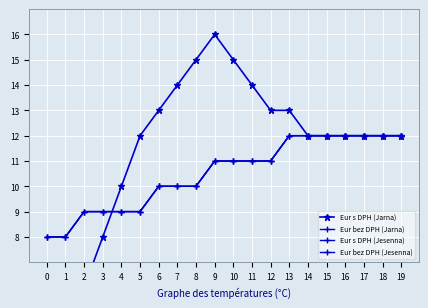

Reading left to right, extract all data points from this chart.

Eur s DPH (Jarna): 0=4	1=5	2=6	3=8	4=10	5=12	6=13	7=14	8=15	9=16	10=15	11=14	12=13	13=13	14=12	15=12	16=12	17=12	18=12	19=12
Eur bez DPH (Jarna): 0=8	1=8	2=9	3=9	4=9	5=9	6=10	7=10	8=10	9=11	10=11	11=11	12=11	13=12	14=12	15=12	16=12	17=12	18=12	19=12
Eur s DPH (Jesenna): 0=8	1=8	2=9	3=9	4=9	5=9	6=10	7=10	8=10	9=11	10=11	11=11	12=11	13=12	14=12	15=12	16=12	17=12	18=12	19=12
Eur bez DPH (Jesenna): 0=8	1=8	2=9	3=9	4=9	5=9	6=10	7=10	8=10	9=11	10=11	11=11	12=11	13=12	14=12	15=12	16=12	17=12	18=12	19=12